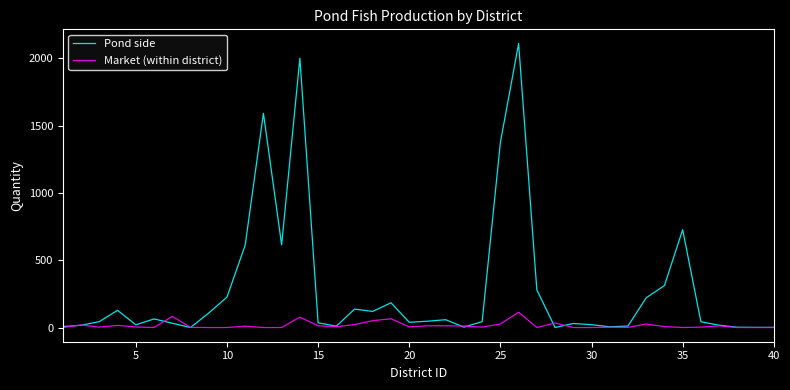

Which series has the largest total across all categories?

Pond side